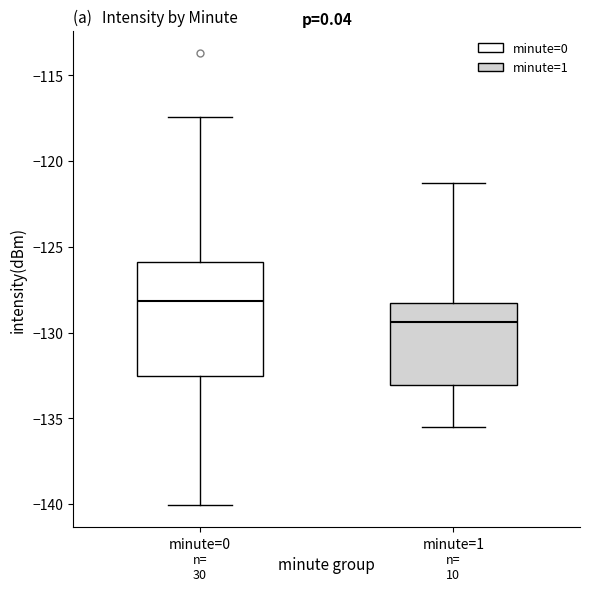

Where does the median line of the box for minute=1 sit on the y-axis? The values are not printed on the chart, so give them approximately, as read against the axis.

-129.5